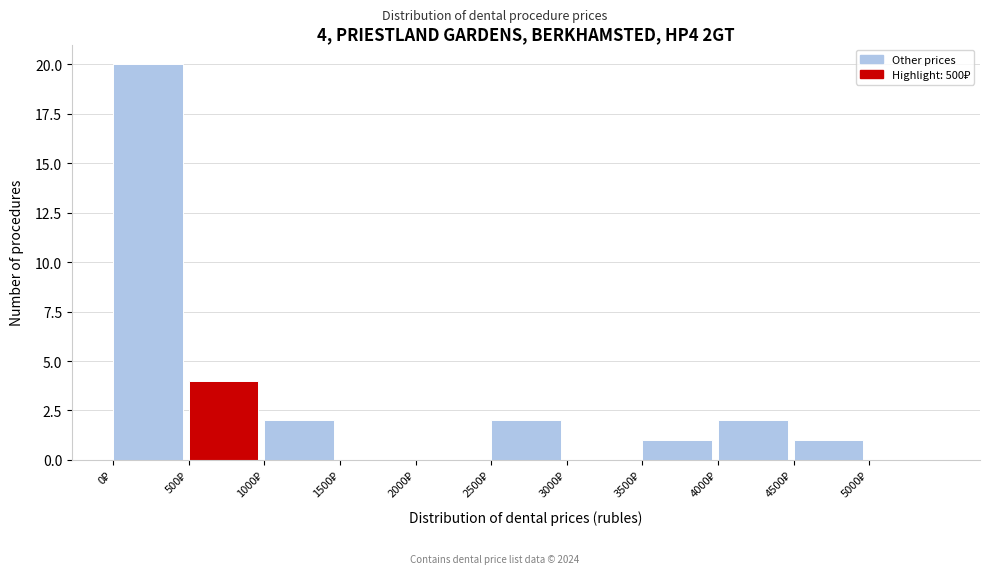

Over which range of the x-axis is the bar tallest?

0 to 500